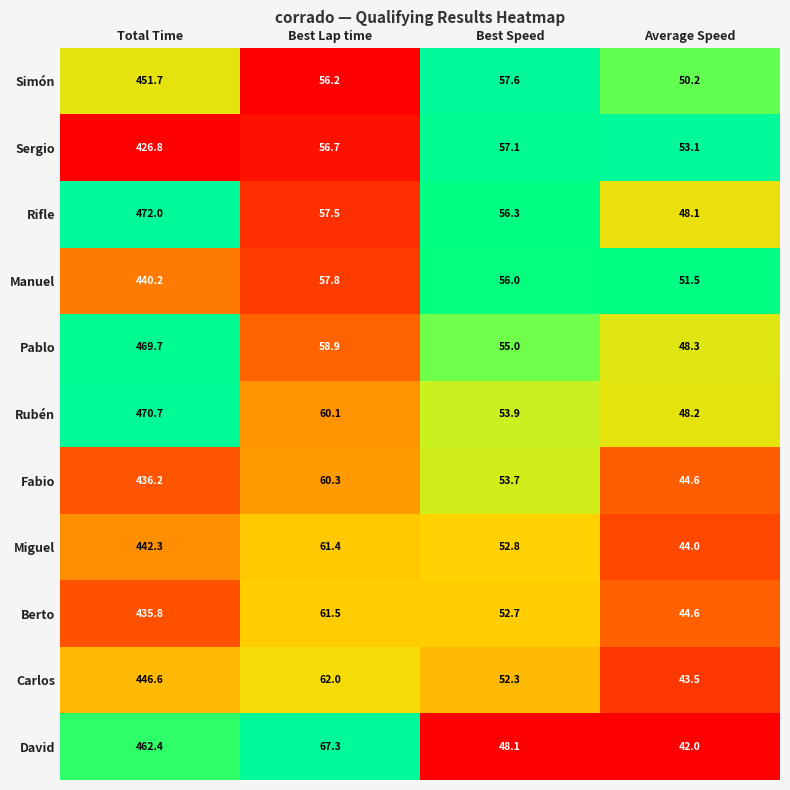

True or false: Pablo has a value of 55.0 at Best Speed.

True